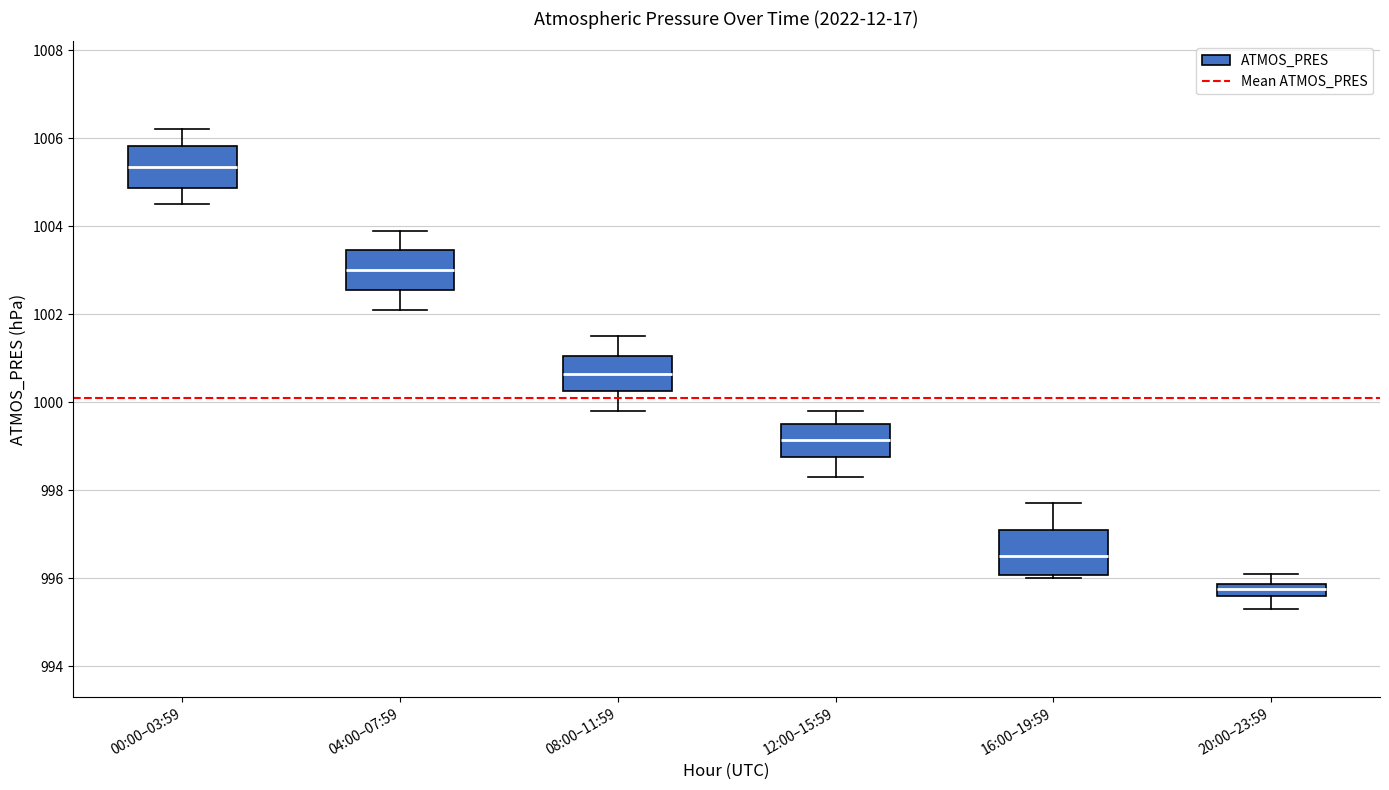

Where is the upper edge of the box for 16:00–19:59 on the y-axis? The values are not printed on the chart, so give them approximately, as read against the axis.

997.2